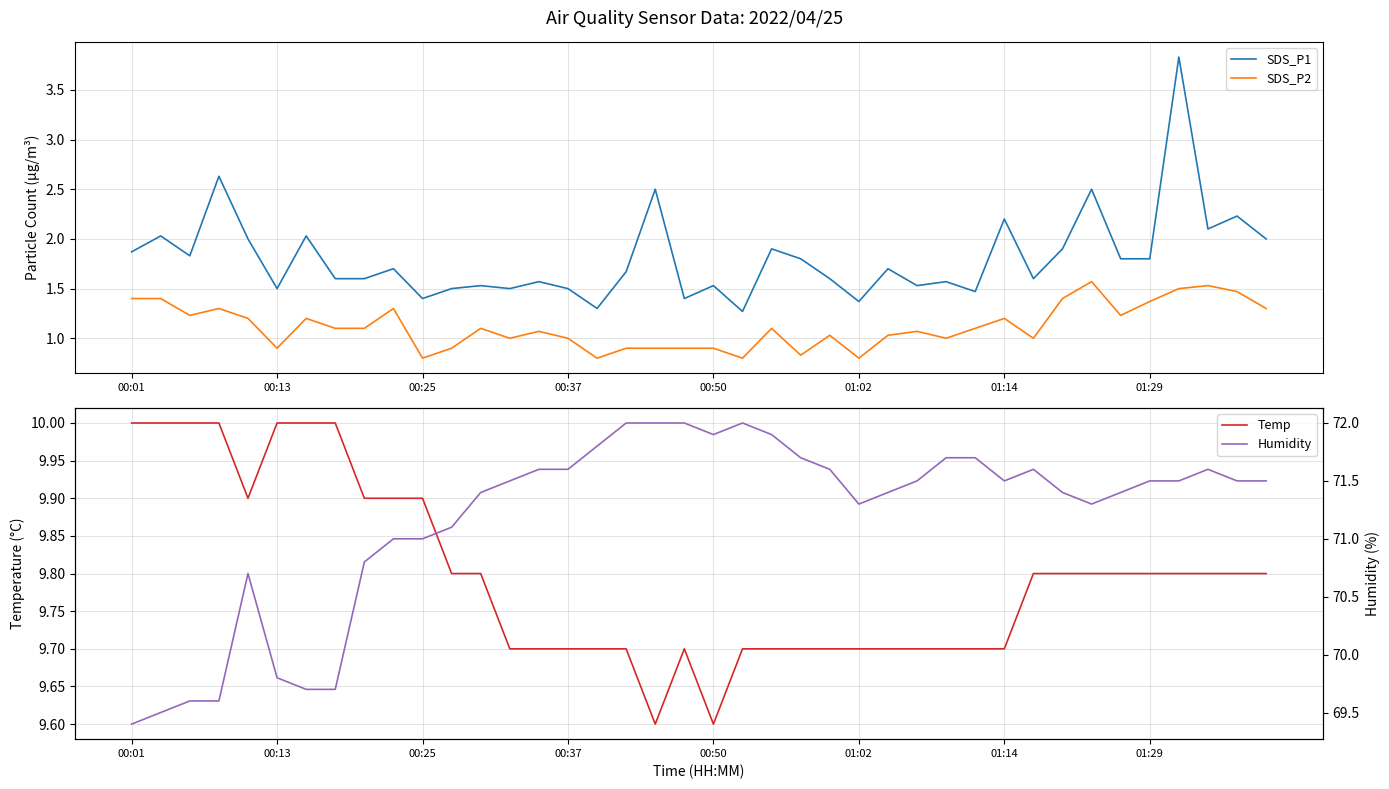

At which category is the sum across all series the highest?

36